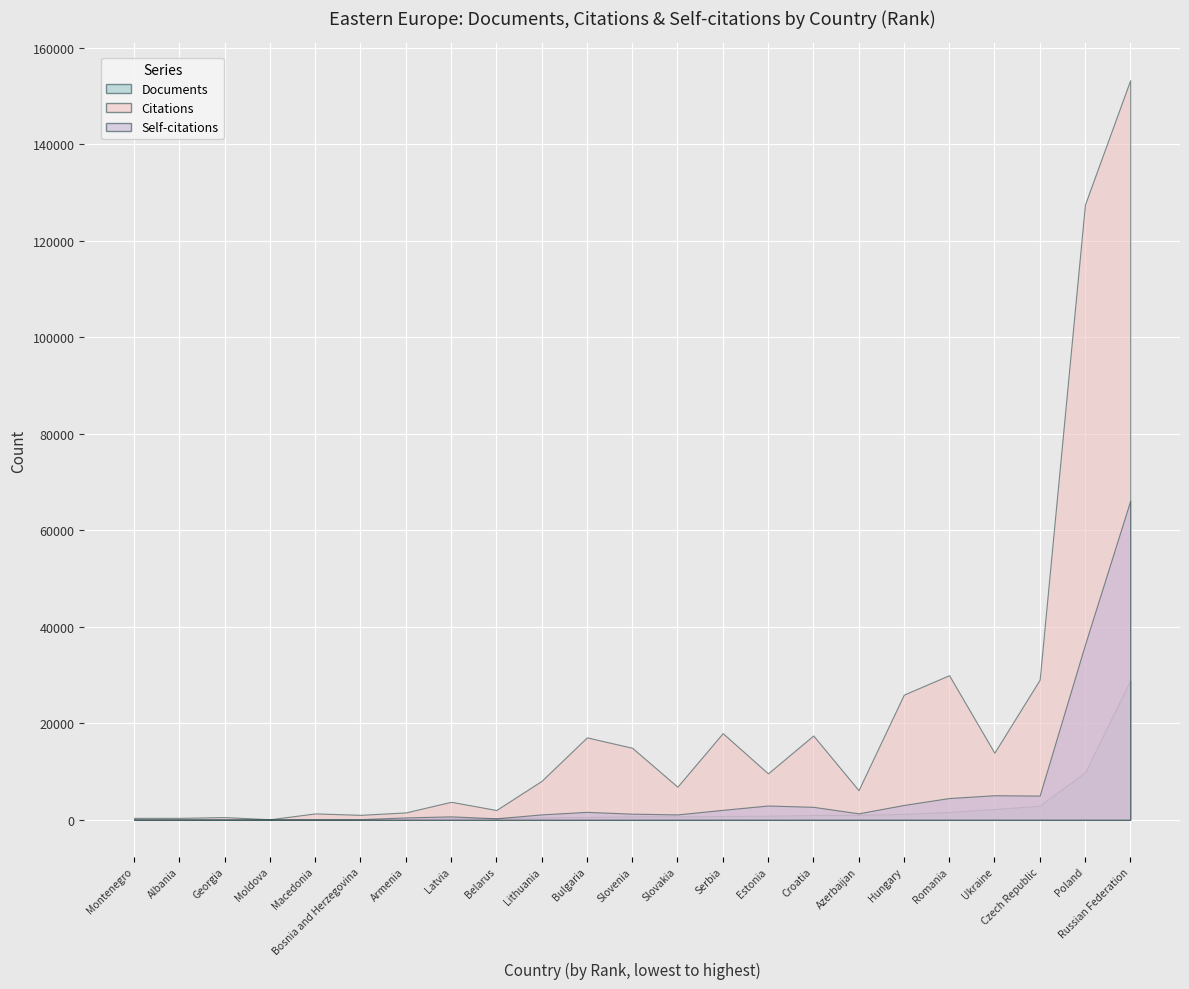

What is the total value across all series at Serbia?

20771